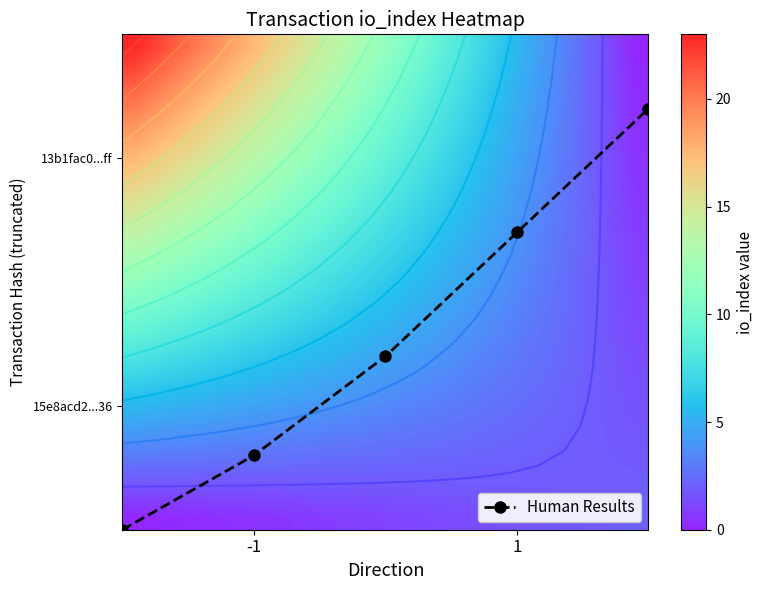

What is the smallest value displayed?

-1